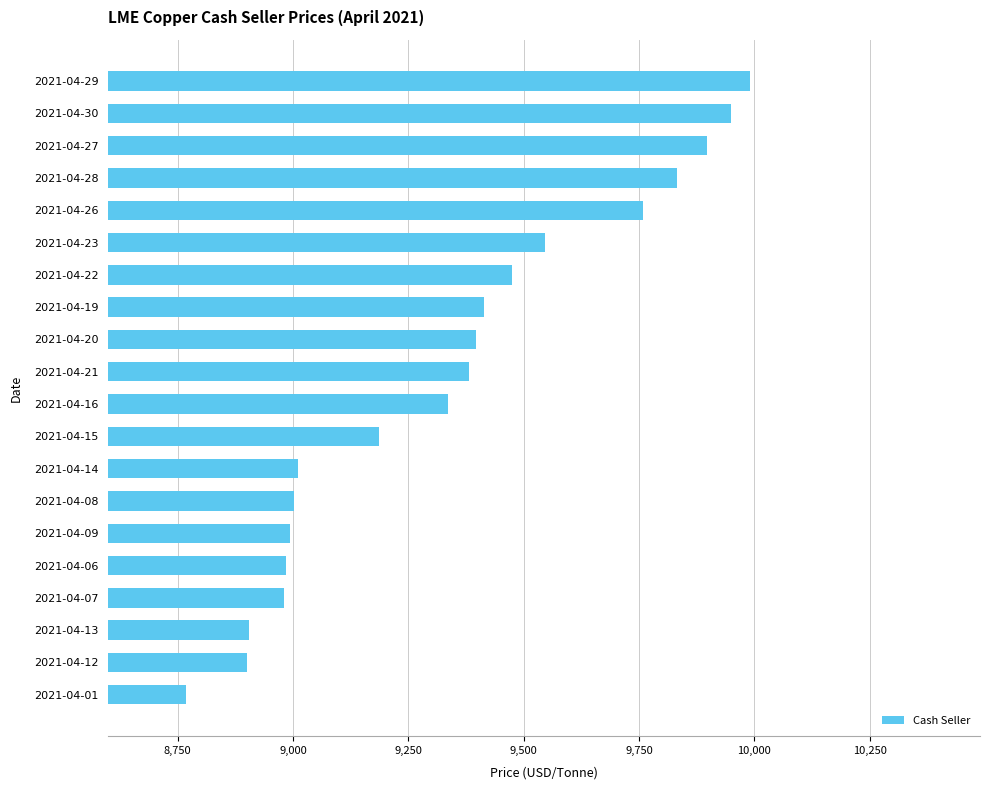

What is the greatest value displayed?

9990.0